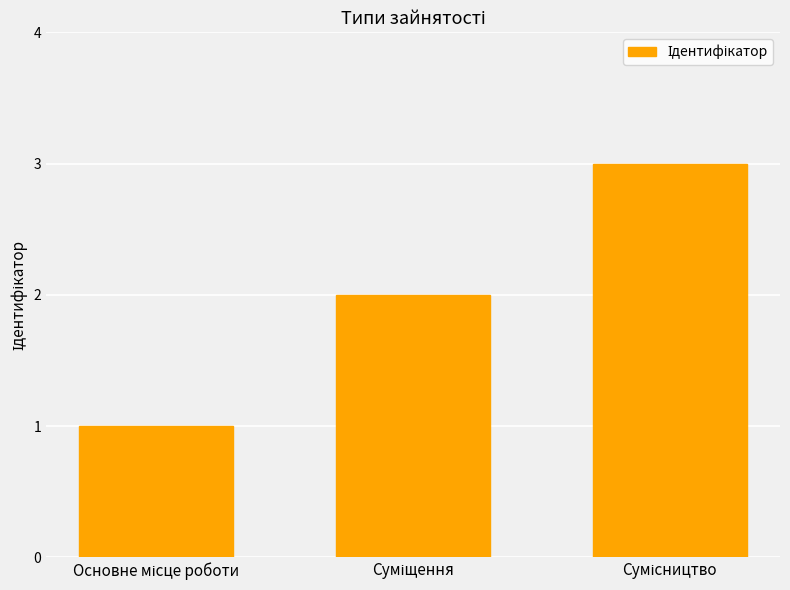

How many categories are shown in the chart?

3